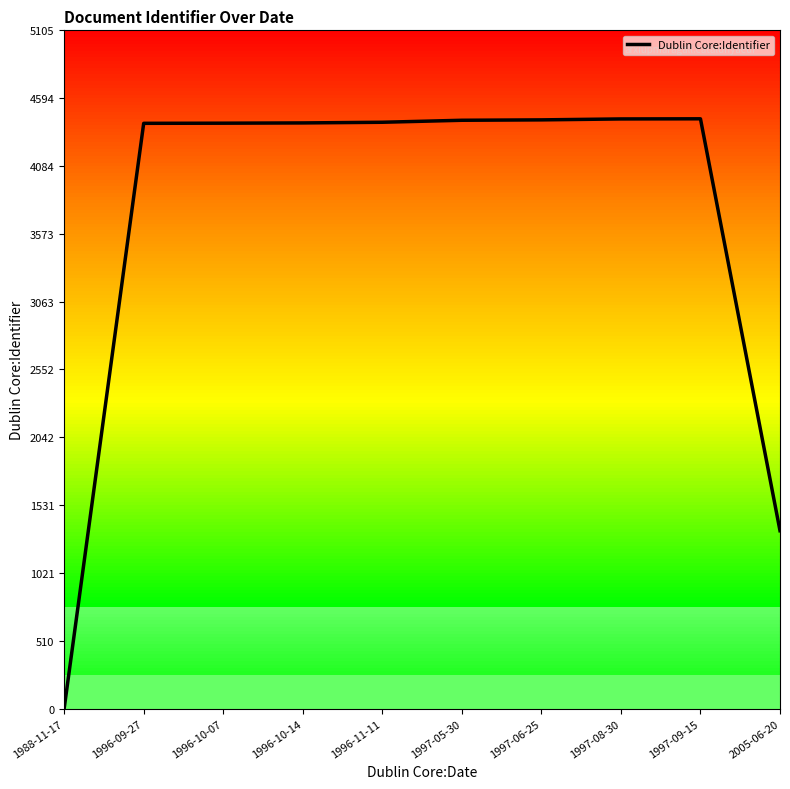

The value at 2005-06-20 is 671. True or false?

False